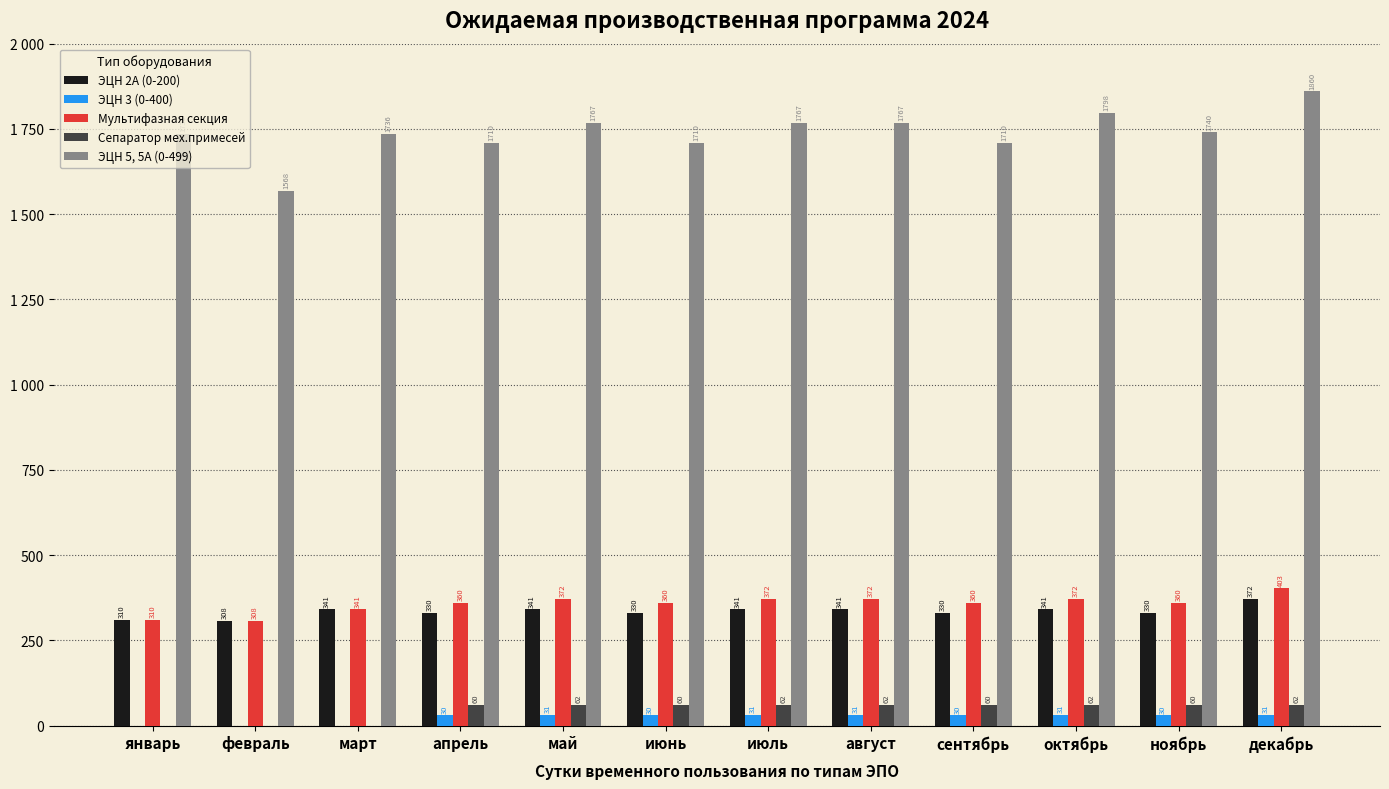

Which category has the highest value in the ЭЦН 3 (0-400) series?

май